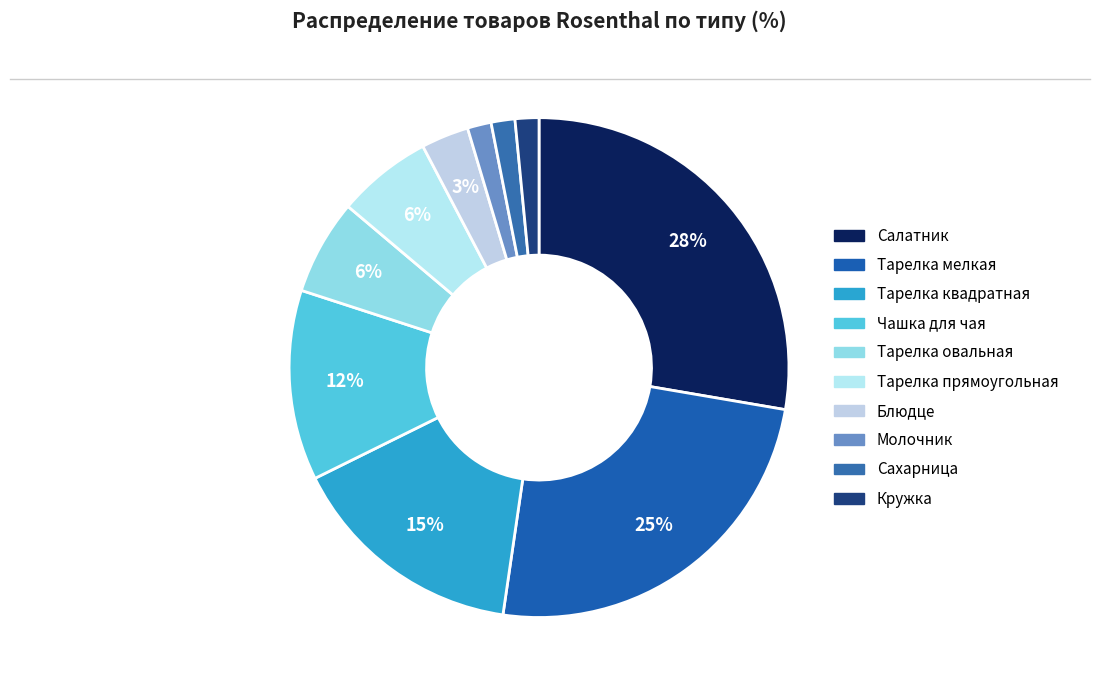

The Кружка slice represents 2% of the pie. True or false?

True